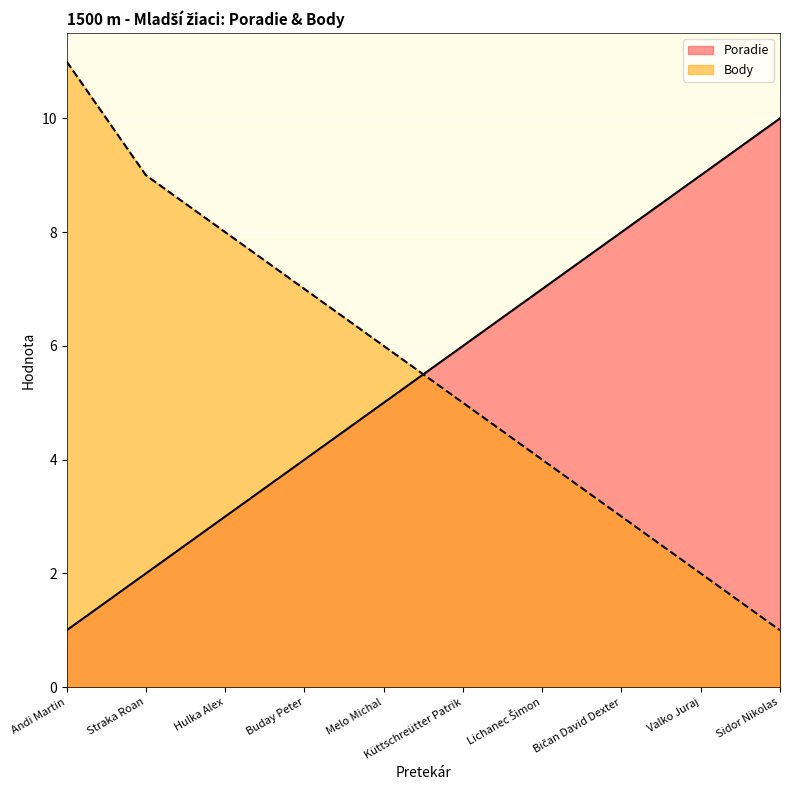

What are all the series names shown in the legend?

Poradie, Body